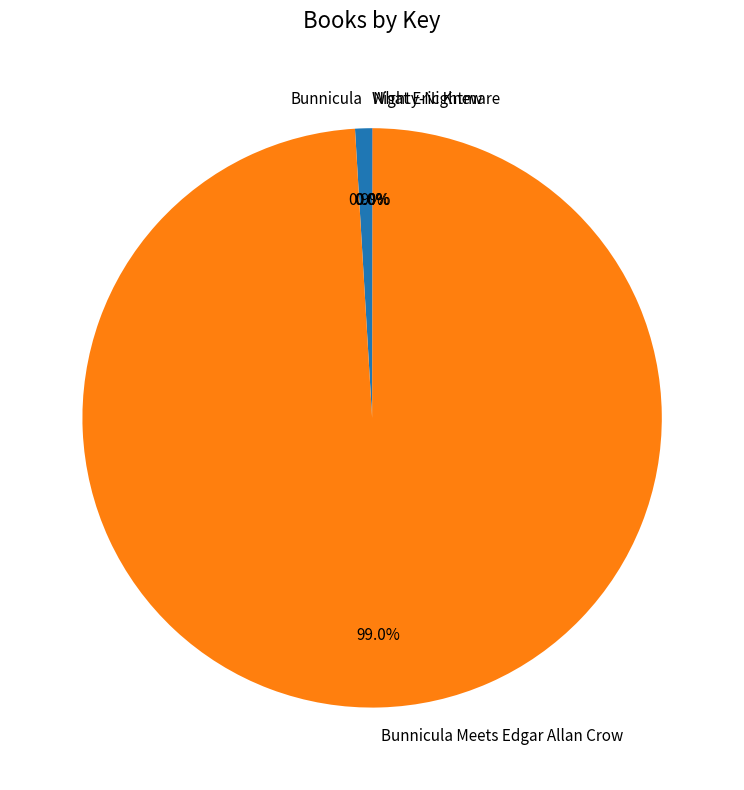

How much of the chart is everything except Bunnicula?

99.1%